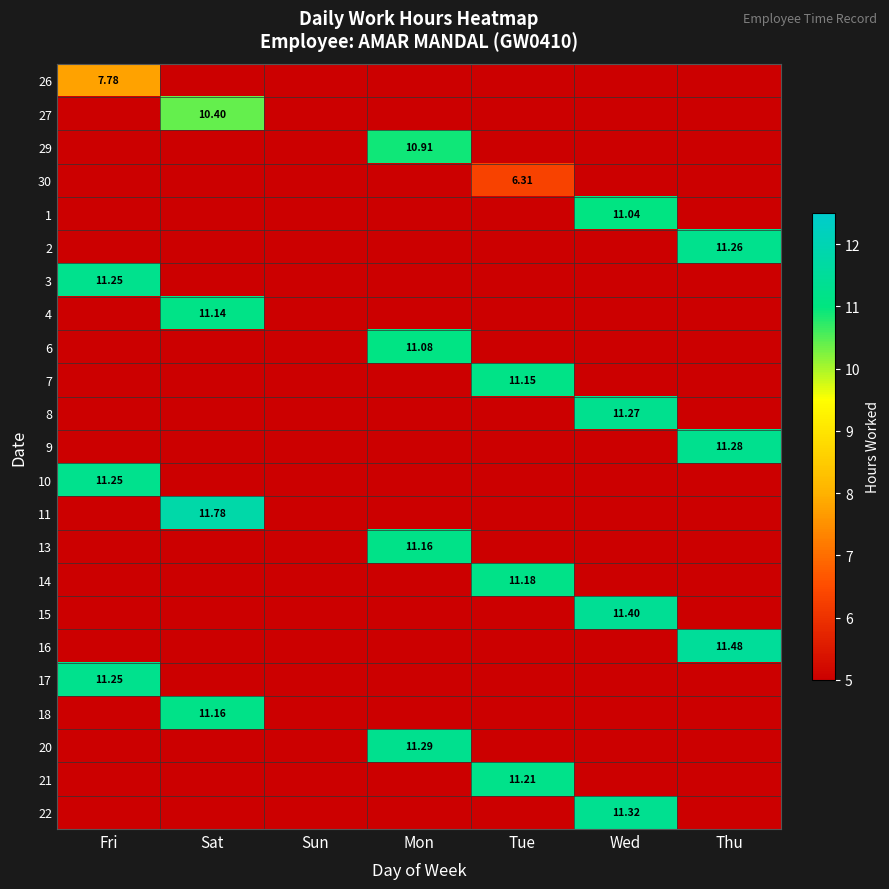

At which category does the chart reach its peak across all series?

Sat